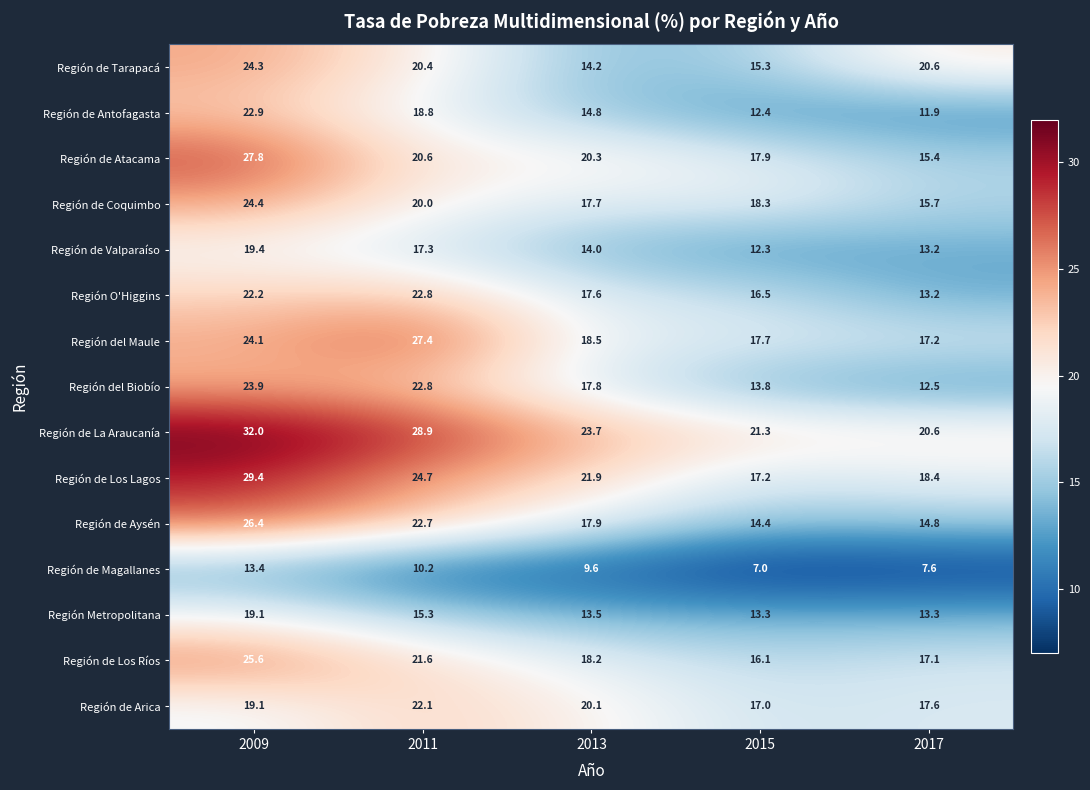

Which series has the largest total across all categories?

Región de La Araucanía